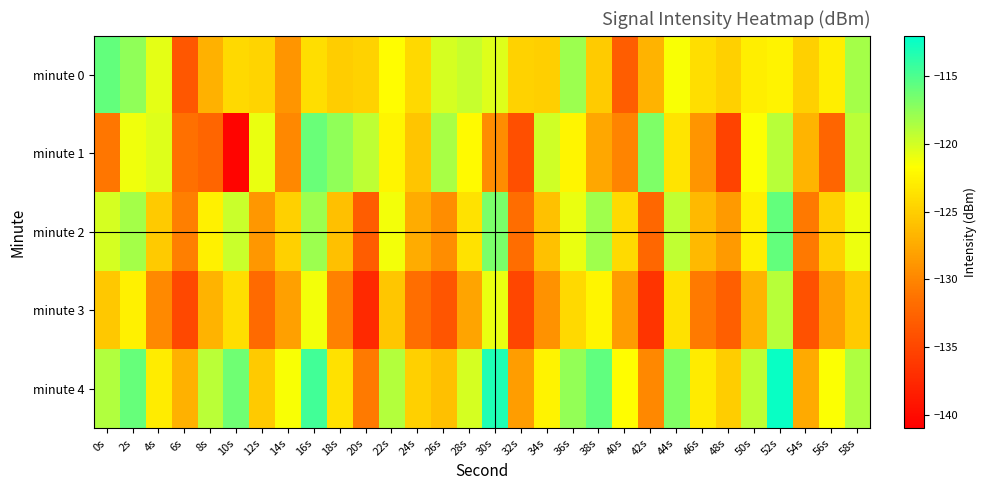

Reading left to right, what are all the values shown in this chart?

minute 0: 0s=-115.8	2s=-117.5	4s=-120.6	6s=-133.6	8s=-127.0	10s=-124.3	12s=-124.6	14s=-128.9	16s=-123.9	18s=-125.1	20s=-124.7	22s=-121.8	24s=-124.3	26s=-120.2	28s=-119.6	30s=-120.4	32s=-124.7	34s=-124.9	36s=-118.0	38s=-125.2	40s=-133.1	42s=-126.9	44s=-121.5	46s=-123.9	48s=-124.8	50s=-122.9	52s=-122.5	54s=-124.9	56s=-122.8	58s=-118.2
minute 1: 0s=-131.1	2s=-121.1	4s=-120.4	6s=-131.5	8s=-132.5	10s=-140.6	12s=-120.9	14s=-129.8	16s=-116.0	18s=-117.5	20s=-119.2	22s=-122.3	24s=-125.7	26s=-118.4	28s=-122.0	30s=-129.5	32s=-134.2	34s=-119.9	36s=-122.3	38s=-127.7	40s=-130.1	42s=-116.8	44s=-123.5	46s=-128.9	48s=-135.2	50s=-121.6	52s=-118.9	54s=-126.8	56s=-132.5	58s=-119.1
minute 2: 0s=-120.1	2s=-118.2	4s=-125.3	6s=-130.5	8s=-122.6	10s=-119.7	12s=-128.8	14s=-124.9	16s=-117.9	18s=-126.0	20s=-133.1	22s=-121.2	24s=-127.3	26s=-129.5	28s=-123.6	30s=-116.7	32s=-131.8	34s=-125.9	36s=-120.9	38s=-118.0	40s=-124.1	42s=-132.2	44s=-119.3	46s=-126.5	48s=-128.6	50s=-122.7	52s=-115.8	54s=-130.9	56s=-124.9	58s=-121.0
minute 3: 0s=-125.5	2s=-122.6	4s=-129.7	6s=-134.8	8s=-126.9	10s=-123.9	12s=-132.0	14s=-128.1	16s=-121.2	18s=-130.3	20s=-137.5	22s=-125.6	24s=-131.7	26s=-133.8	28s=-127.9	30s=-120.9	32s=-135.0	34s=-129.1	36s=-124.2	38s=-122.3	40s=-128.5	42s=-136.6	44s=-123.7	46s=-130.8	48s=-132.9	50s=-126.9	52s=-119.0	54s=-134.1	56s=-128.2	58s=-125.3
minute 4: 0s=-118.8	2s=-115.9	4s=-122.9	6s=-127.0	8s=-119.1	10s=-116.2	12s=-125.3	14s=-121.5	16s=-114.6	18s=-123.7	20s=-130.8	22s=-118.9	24s=-124.9	26s=-126.0	28s=-120.1	30s=-113.2	32s=-128.3	34s=-122.5	36s=-117.6	38s=-115.7	40s=-121.8	42s=-129.9	44s=-116.9	46s=-123.0	48s=-125.1	50s=-119.2	52s=-112.3	54s=-127.5	56s=-121.6	58s=-118.7